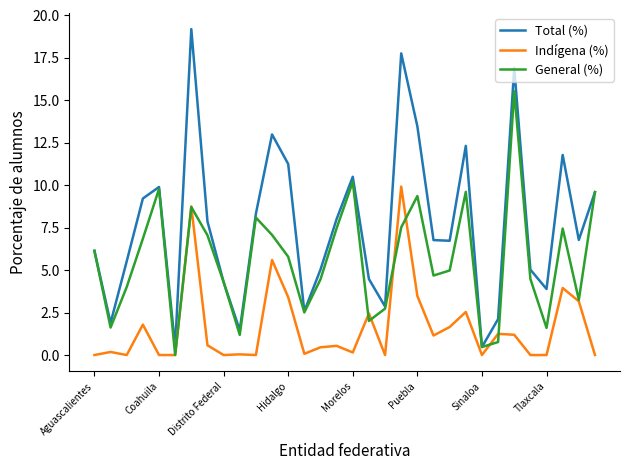

Rank the series by their average value, from lowest to highest.

Indígena (%), General (%), Total (%)